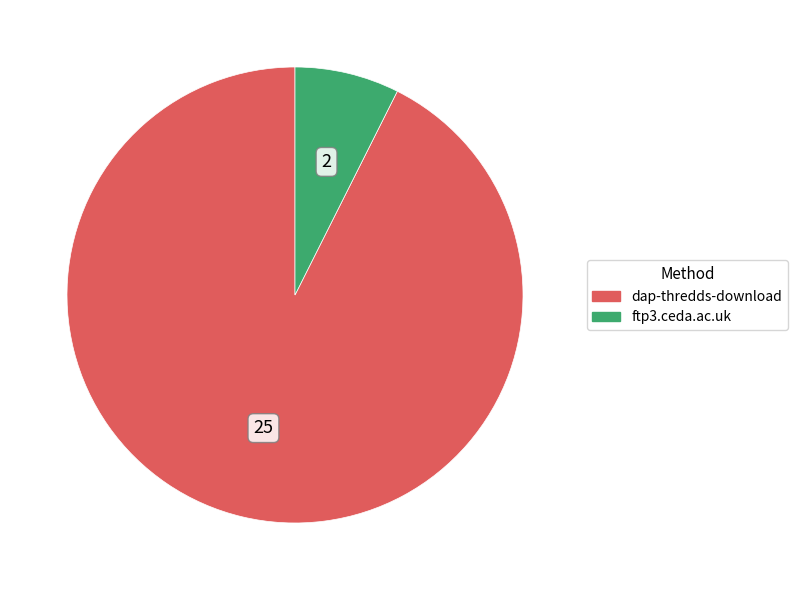

Approximately how many times larger is the value at dap-thredds-download compared to ftp3.ceda.ac.uk?

12.5